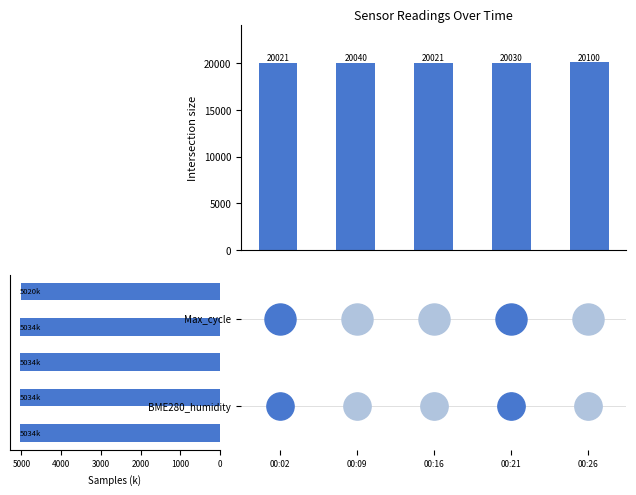

Is the value of Samples at 3000 greater than the value of Max_cycle at 0?

No